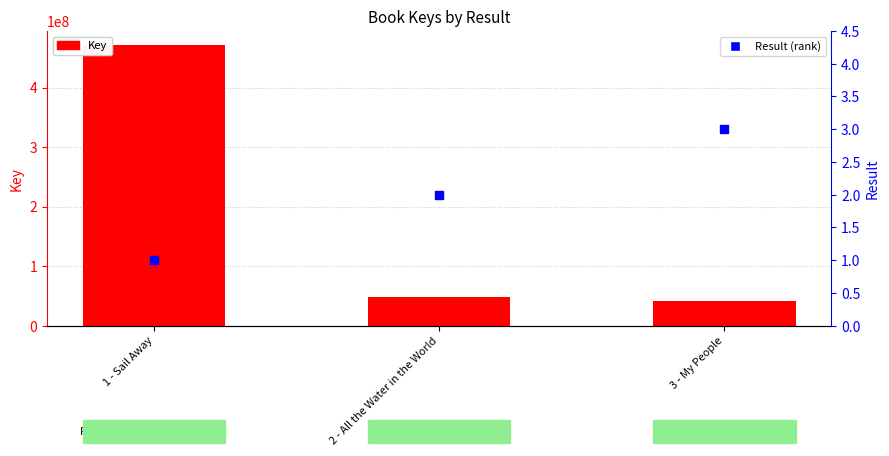

Which series has the largest total across all categories?

Key